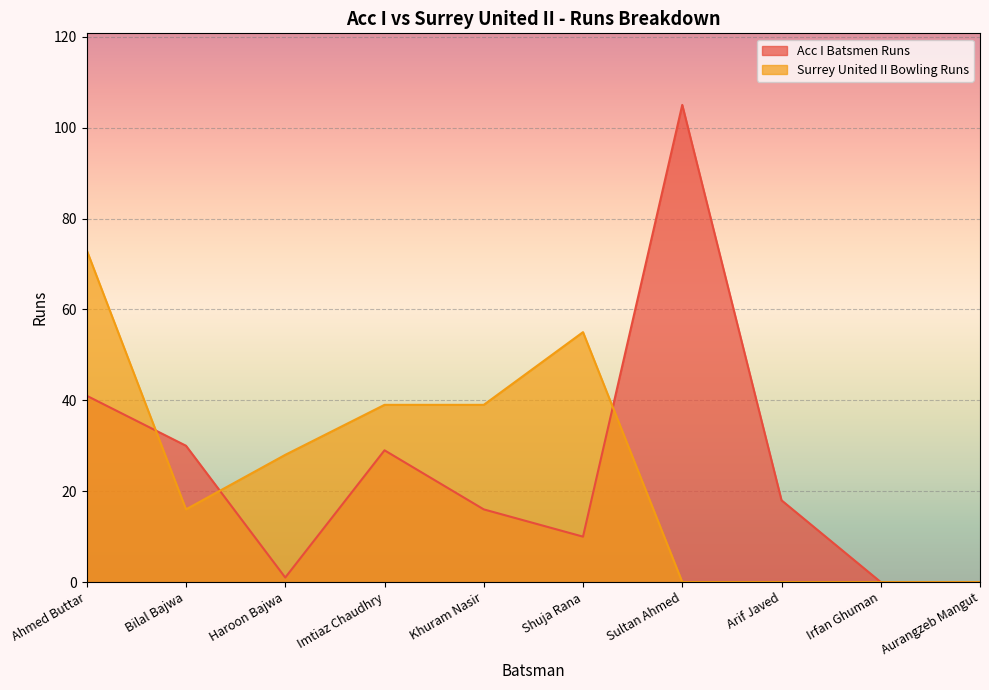

Reading left to right, list all the values displayed in this chart.

Acc I Batsmen Runs: 41	30	1	29	16	10	105	18	0	0
Surrey United II Bowling Runs: 73	16	28	39	39	55	0	0	0	0